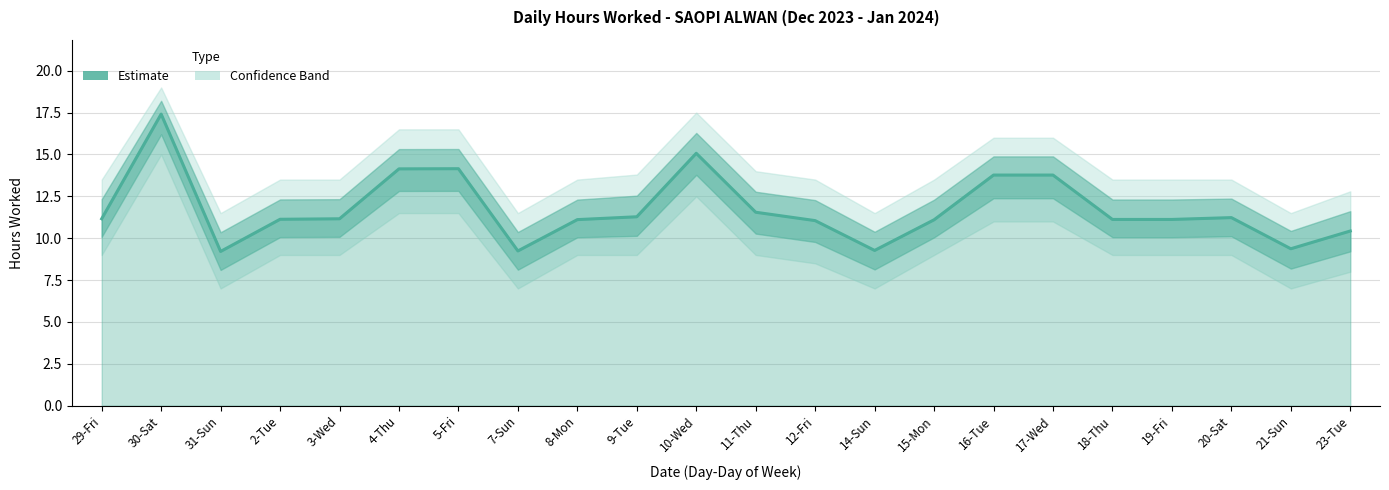

List the labels in order of value, largest first.

30-Sat, 10-Wed, 5-Fri, 4-Thu, 16-Tue, 17-Wed, 11-Thu, 9-Tue, 20-Sat, 29-Fri, 3-Wed, 2-Tue, 18-Thu, 19-Fri, 8-Mon, 15-Mon, 12-Fri, 23-Tue, 21-Sun, 14-Sun, 7-Sun, 31-Sun